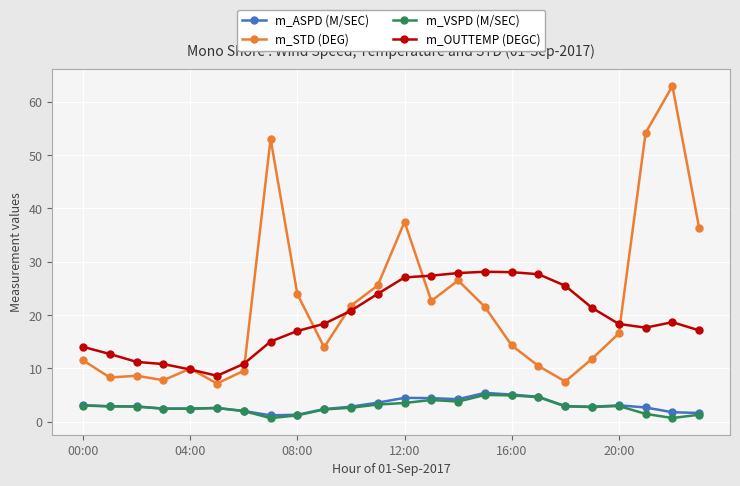

What are all the series names shown in the legend?

m_ASPD (M/SEC), m_STD (DEG), m_VSPD (M/SEC), m_OUTTEMP (DEGC)